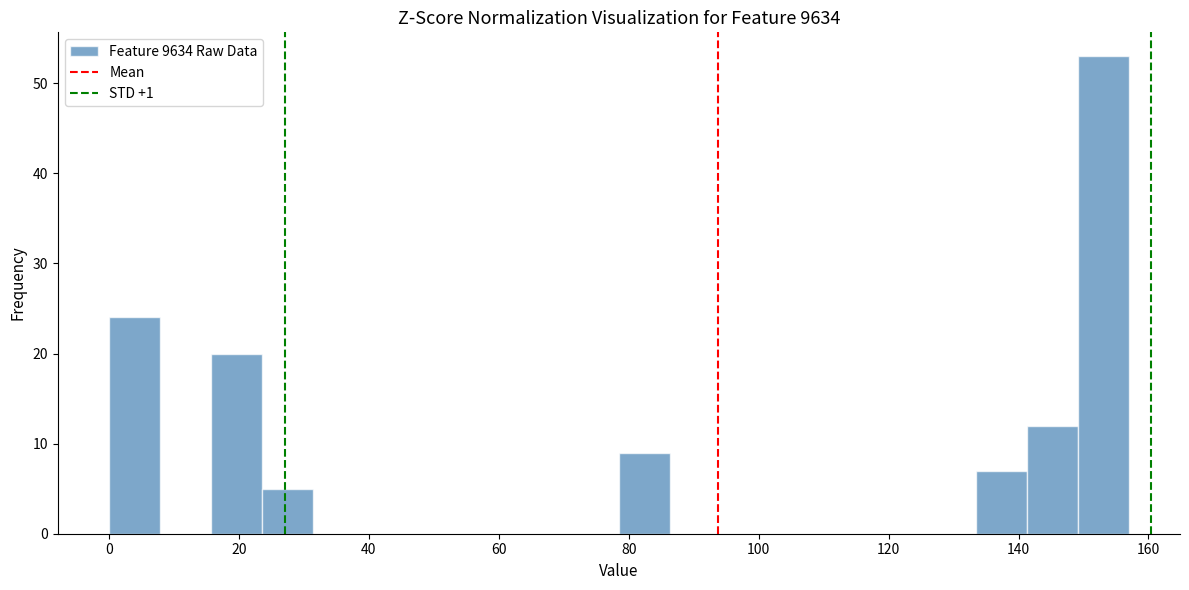

Read against the x-axis, roughly where is the centre of the tallest bar?

154